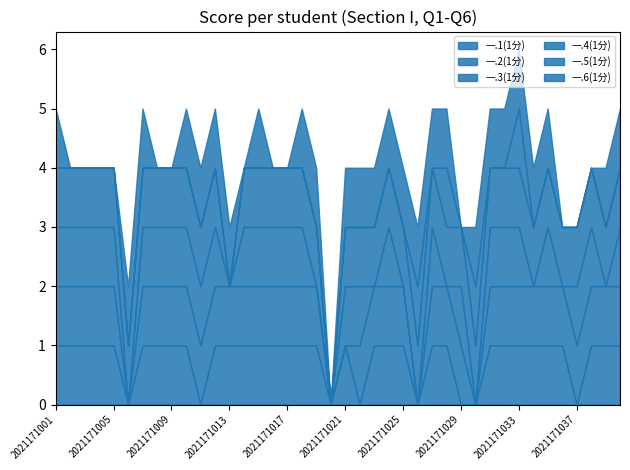

Which has a higher value, 2021171018 or 2021171021?

2021171018